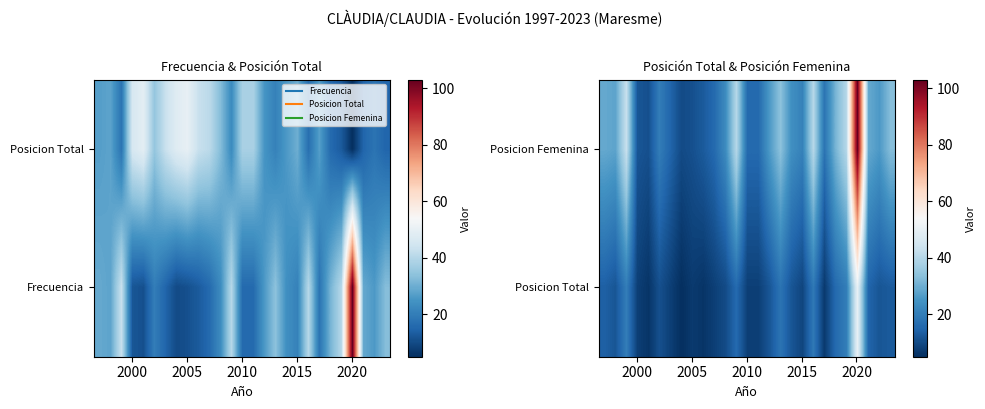

What is the greatest value displayed?

103